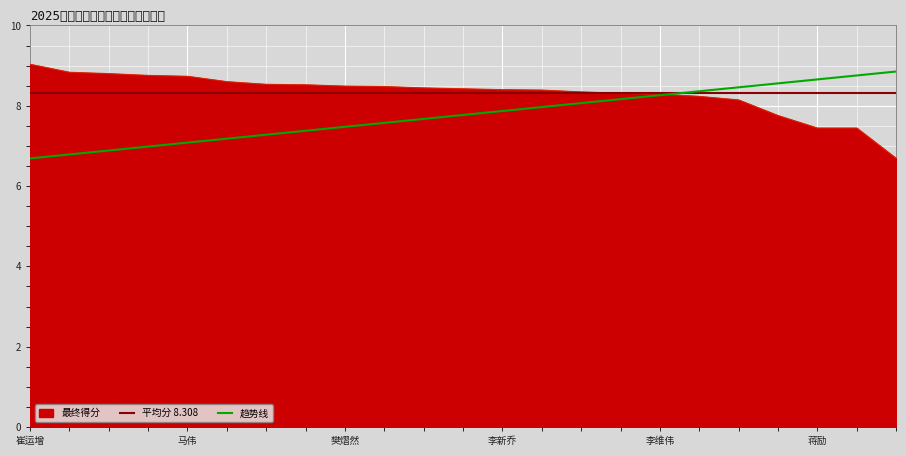

What is the lowest value of the 趋势线 series?

6.7